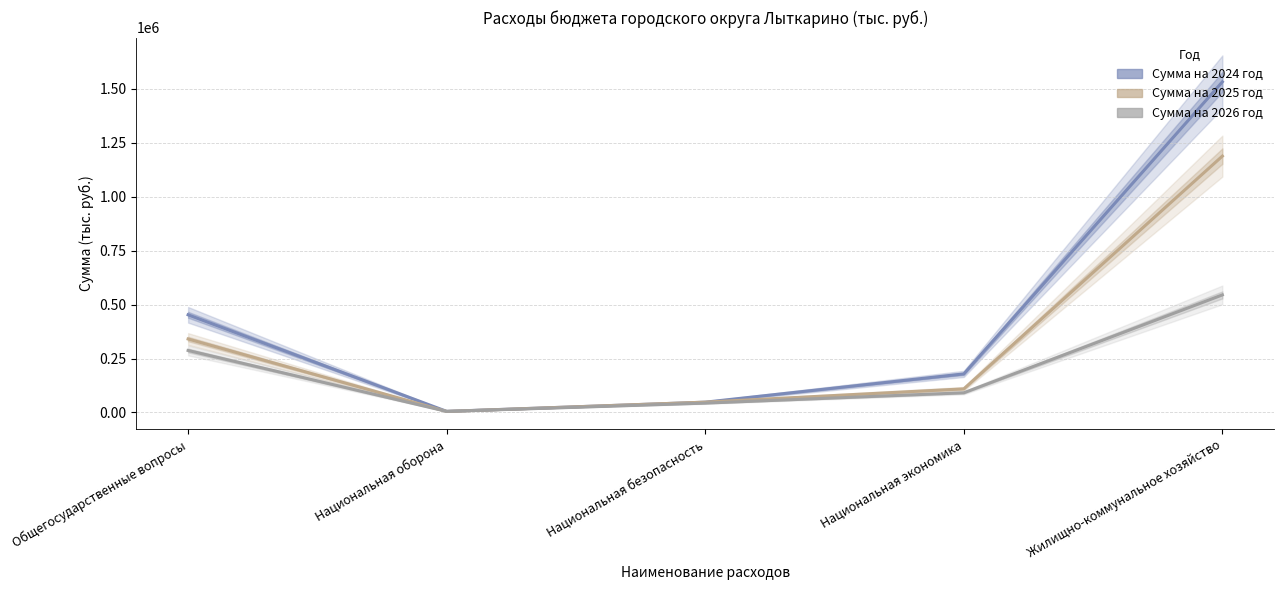

What is the average value of the Сумма на 2025 год series?

338063.9